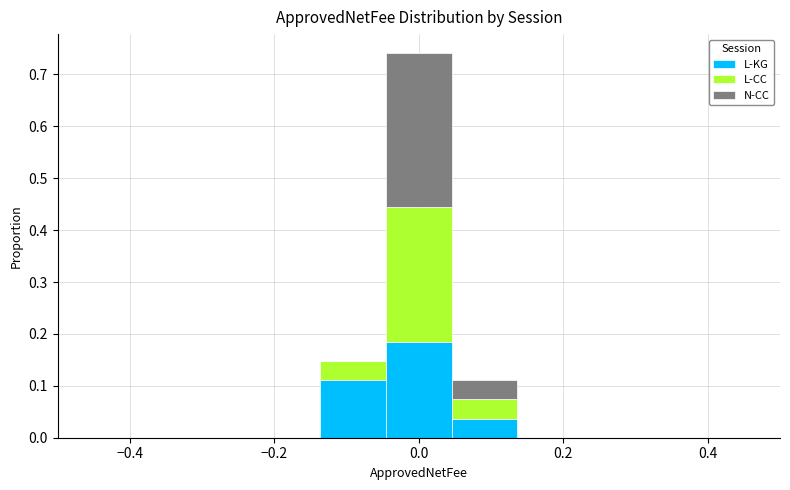

What is the total height of the stacked bar covering 0.04 to 0.14 on the x-axis? Neither the bar edges nor the heights are printed on the chart, so give them approximately, as read against the axes.

0.11